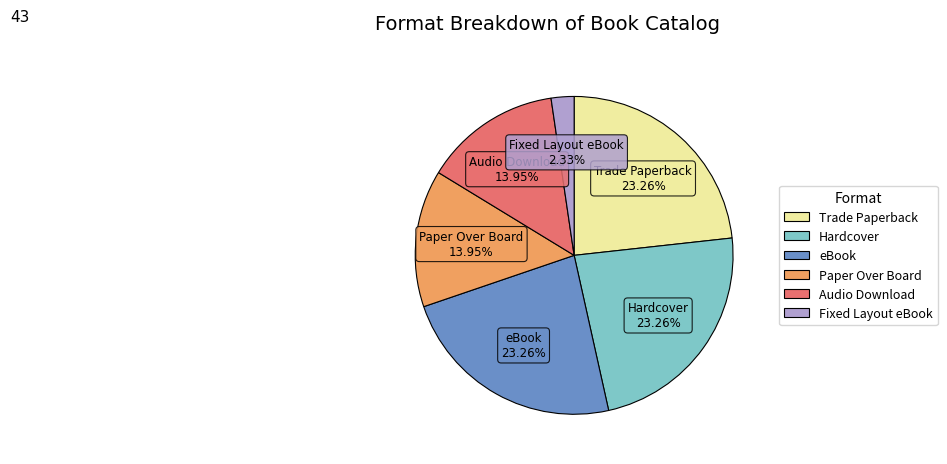

Which has a higher value, Trade Paperback or Fixed Layout eBook?

Trade Paperback